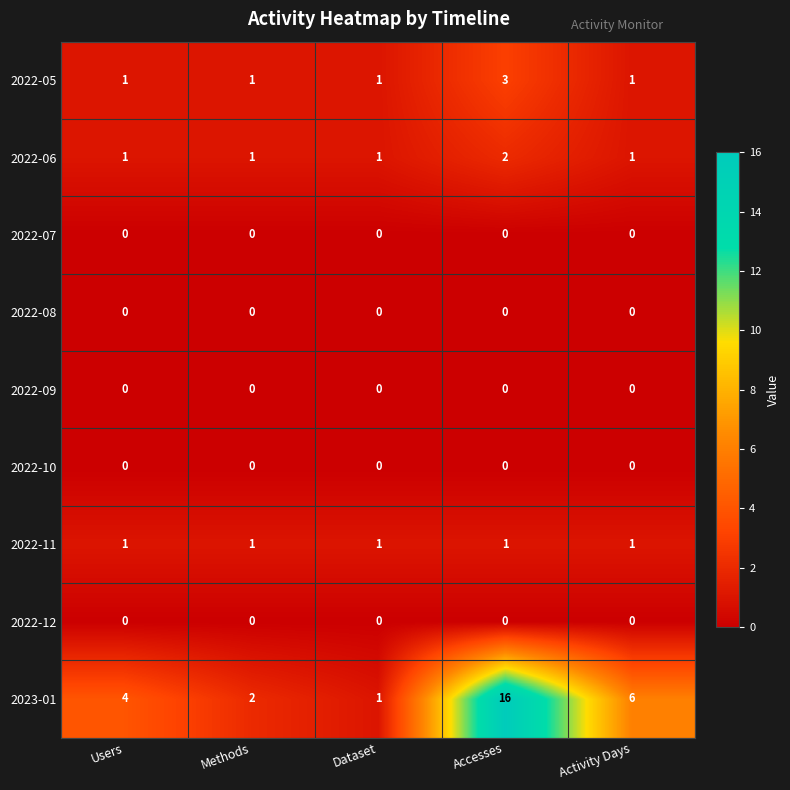

Is it true that 2022-10 equals 0 at Dataset?

True